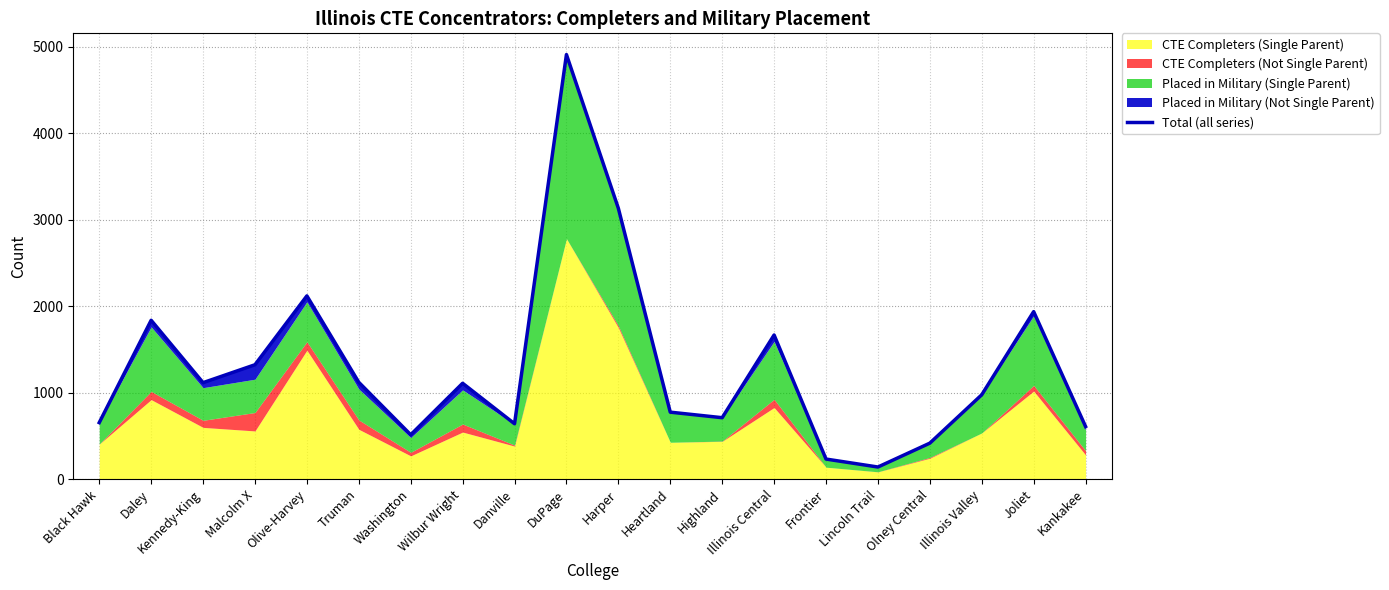

True or false: there are more than 2 points higher than both neighbors.

True